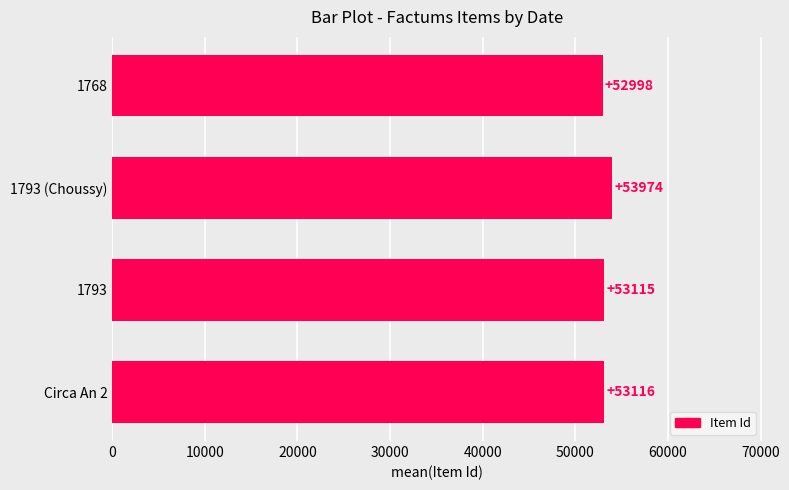

True or false: the data shows 28302 at 1768.

False